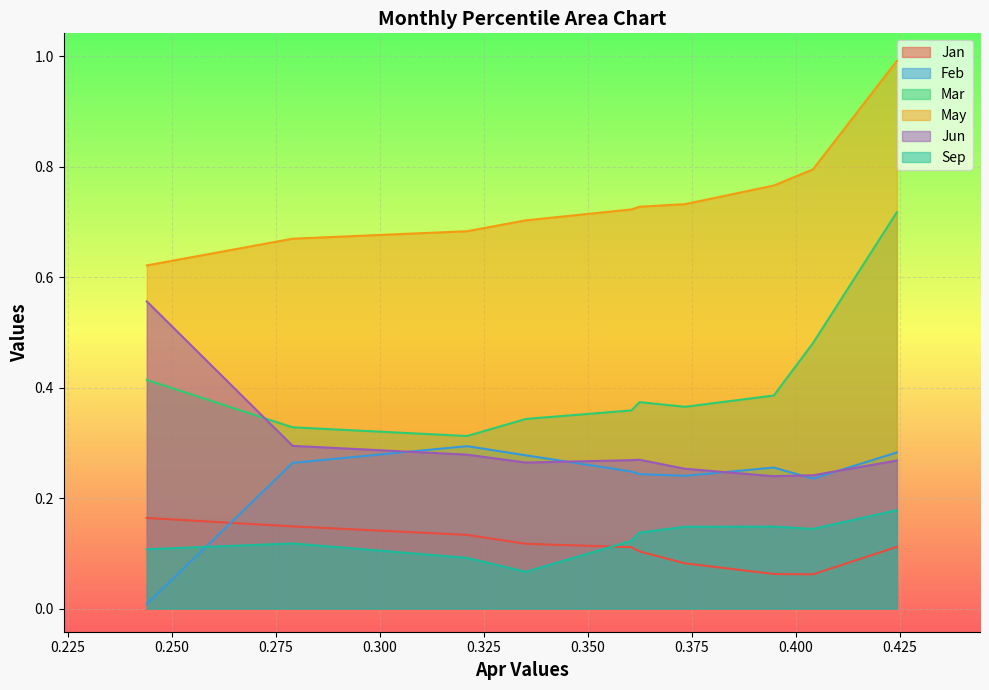

The value of May at pct85 is 0.8. True or false?

True